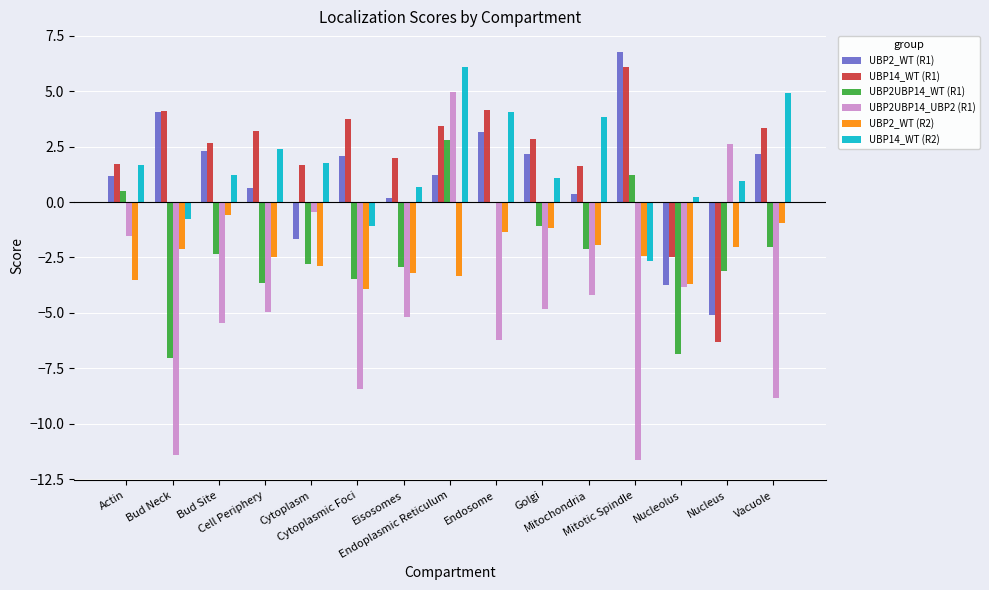

What is the greatest value displayed?

6.8